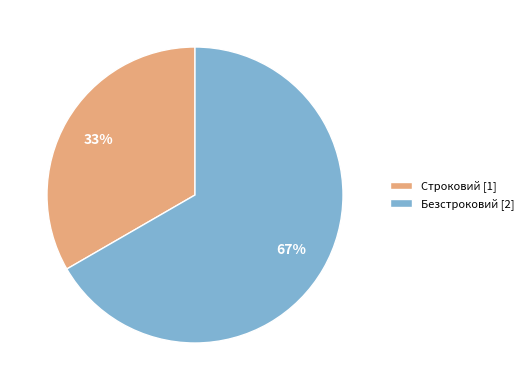

Rank the categories by value from lowest to highest.

Строковий, Безстроковий